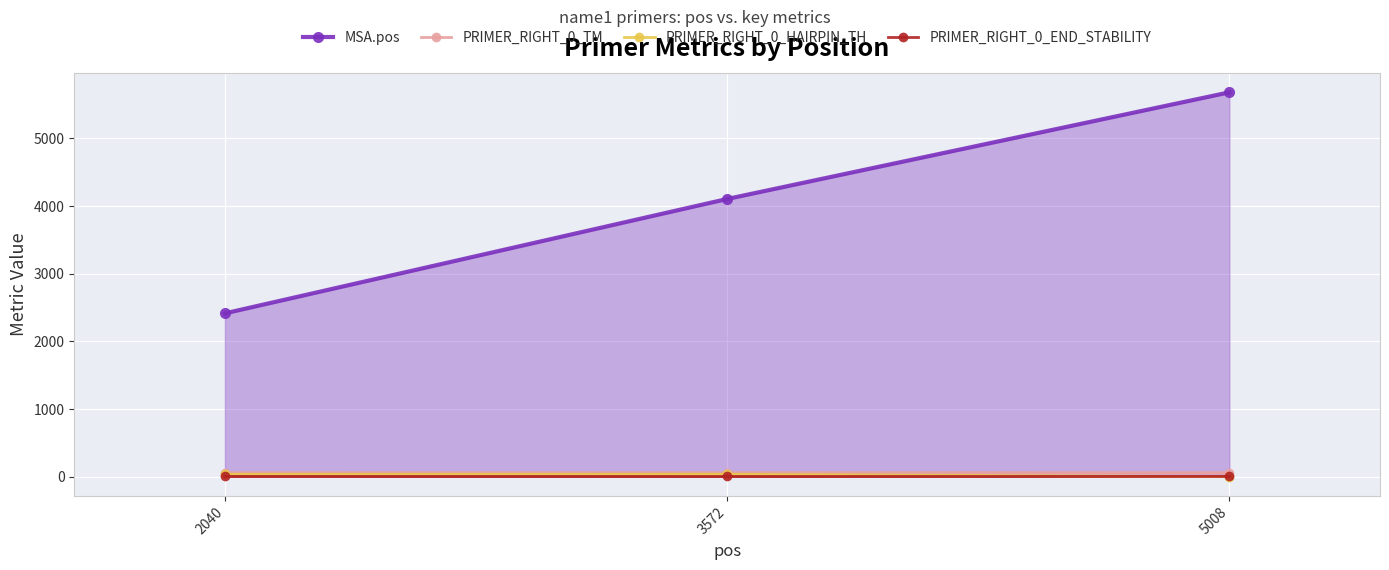

At 5008, list the series in order from smallest to largest.

PRIMER_RIGHT_0_HAIRPIN_TH, PRIMER_RIGHT_0_END_STABILITY, PRIMER_RIGHT_0_TM, MSA.pos